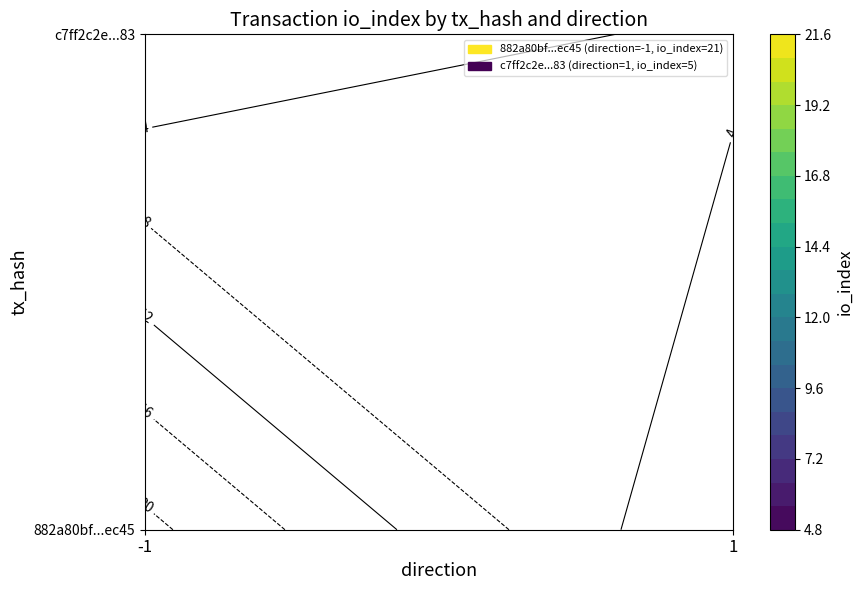

Reading left to right, extract all data points from this chart.

882a80bf61064b717b55f62588f7b8f6911ec45: -1	21
c7ff2c2e04ed3467d3b02df17f988a532391a83: 1	5